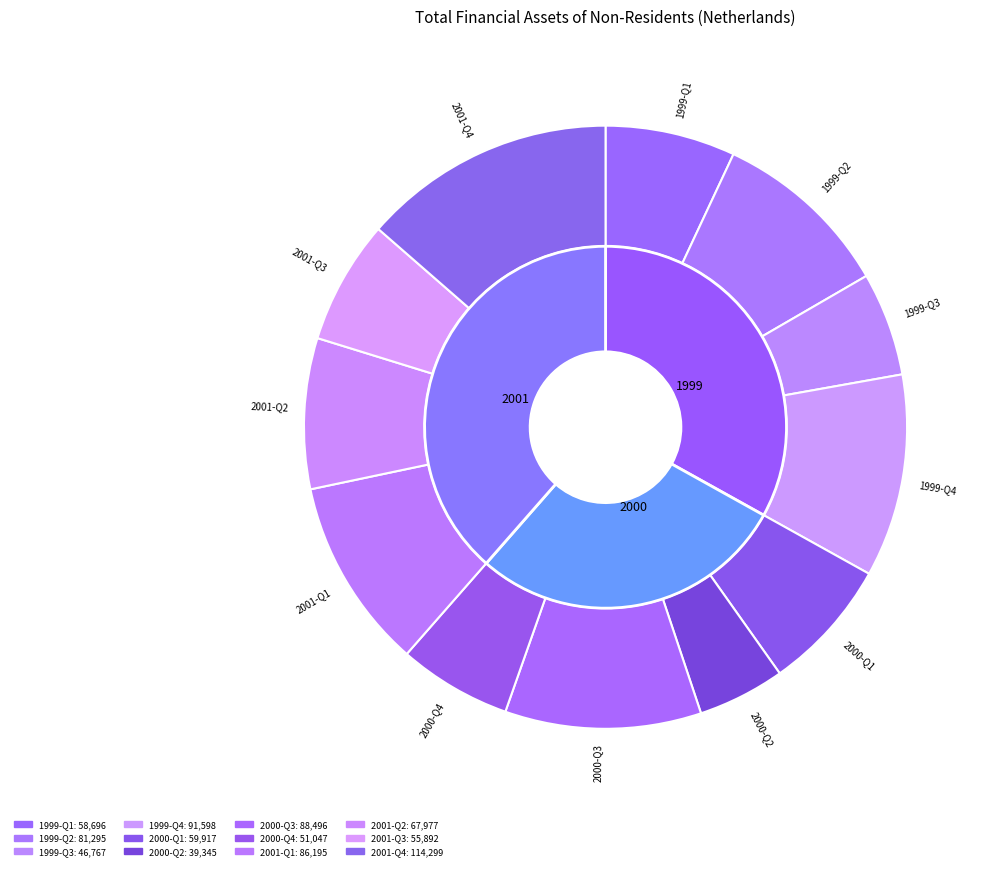

True or false: 2001-Q3 accounts for 7% of the total.

True